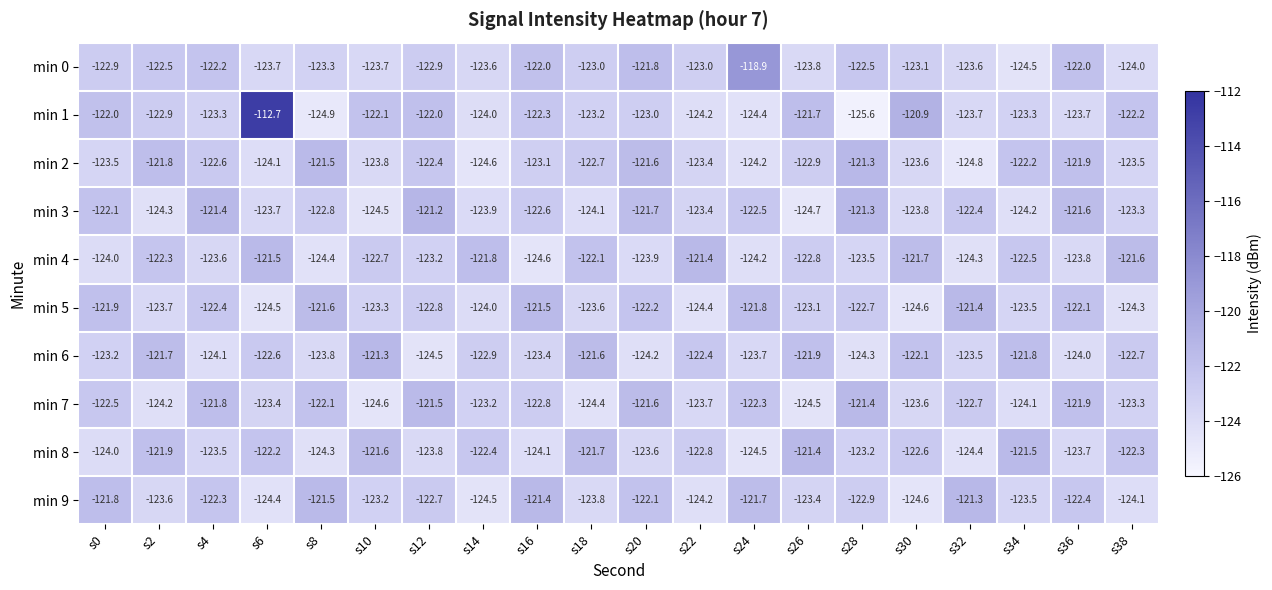

Which series has the widest spread of values?

min 1